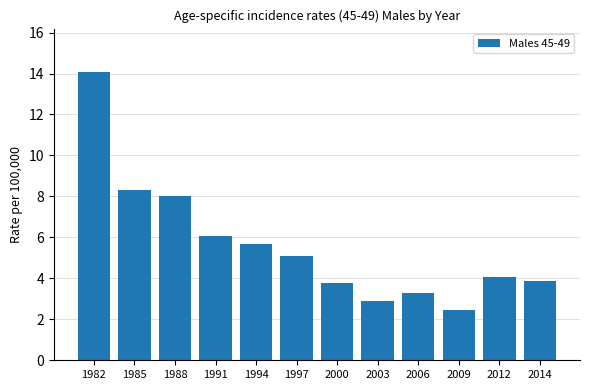

What is the sum of the values at 2000 and 2012?

7.9